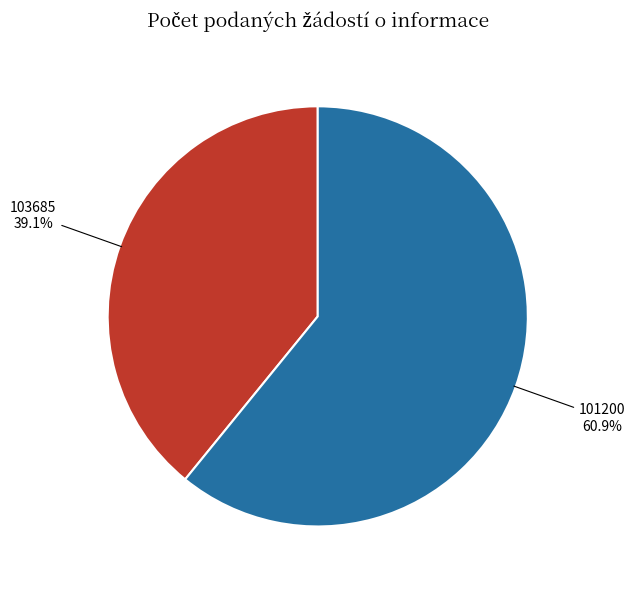

How many slices are in this pie chart?

2